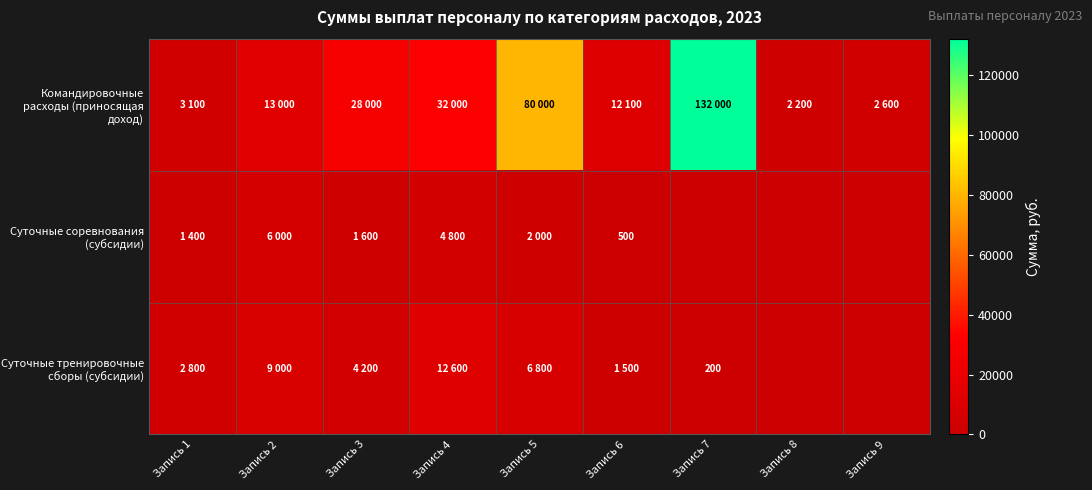

Which series has the largest total across all categories?

Командировочные расходы (приносящая доход)